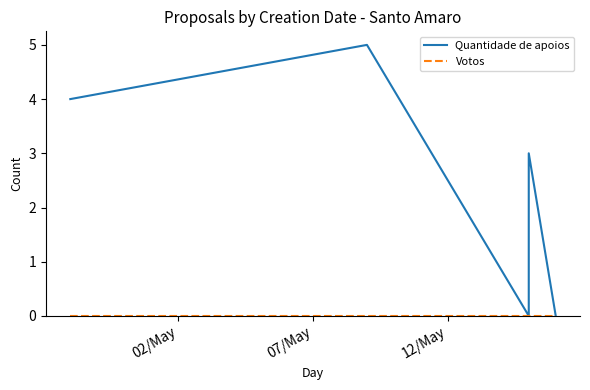

Reading right to left, list all the values displayed in this chart.

Quantidade de apoios: 0	3	0	5	4
Votos: 0	0	0	0	0